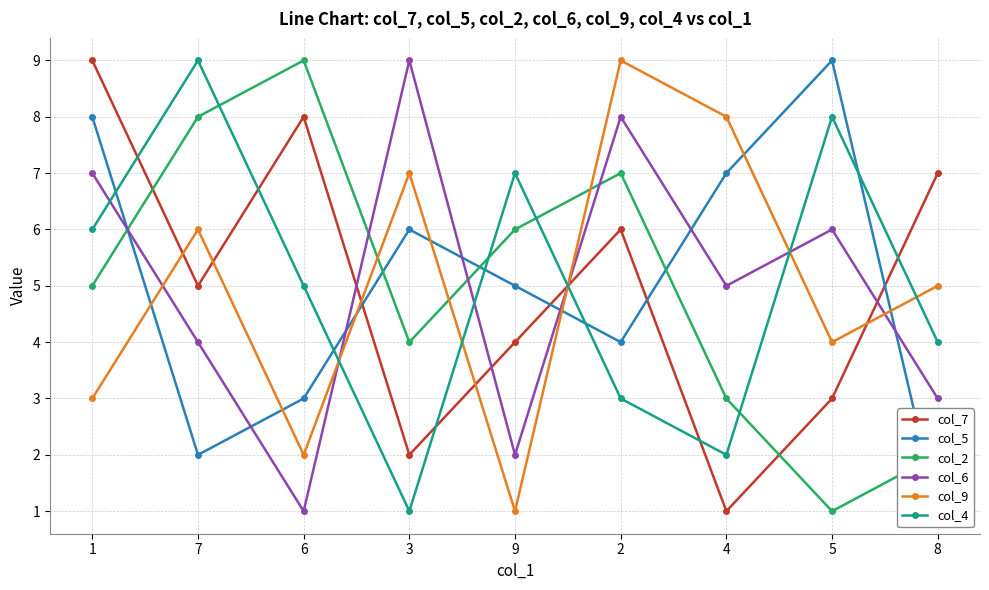

What is the label of the 9th point from the right?

1